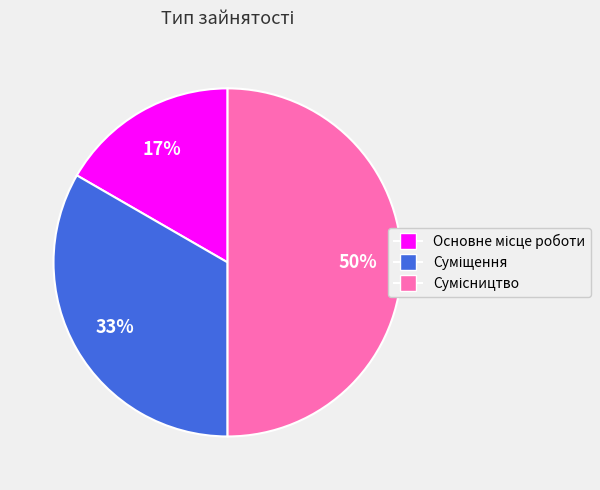

To the nearest percent, what is the average slice percentage?

33%